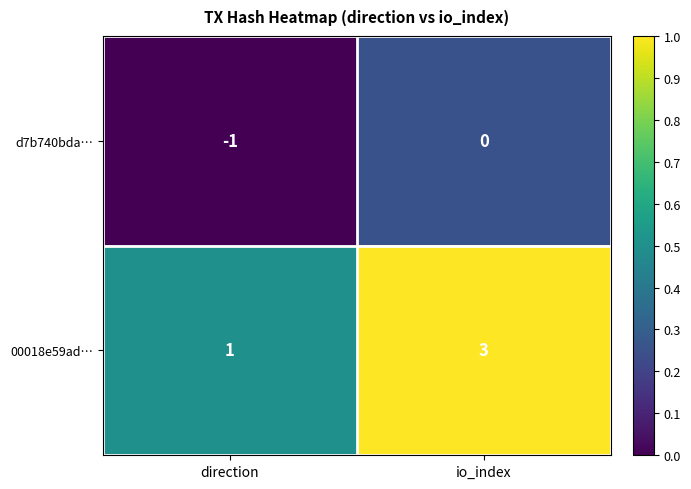

Reading left to right, what are all the values shown in this chart?

d7b740bda…: -1	0
00018e59ad…: 1	3